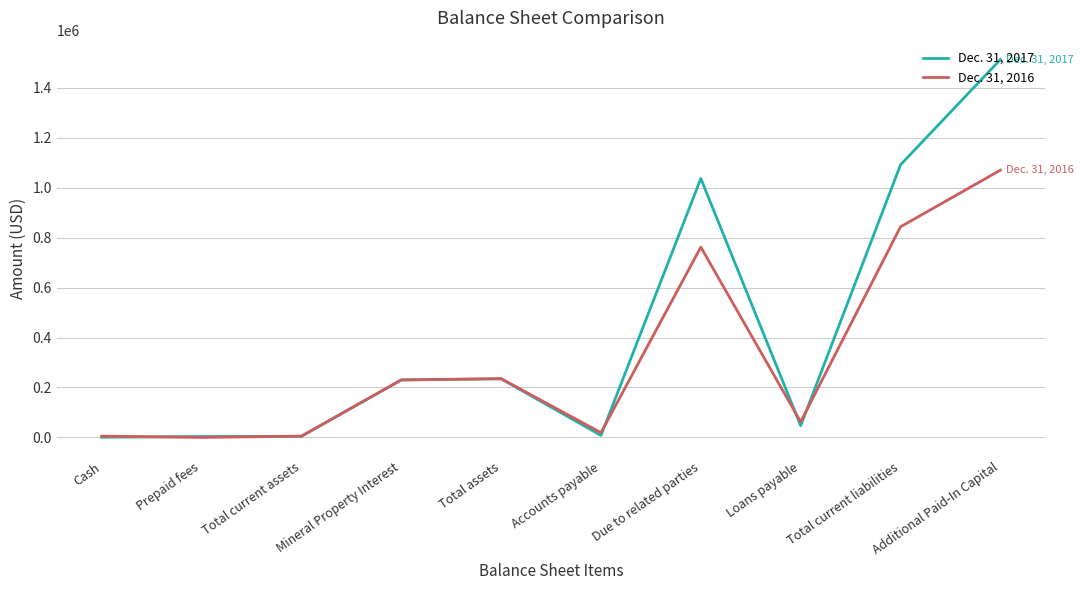

Read the Dec. 31, 2016 value at Total current assets.

5134